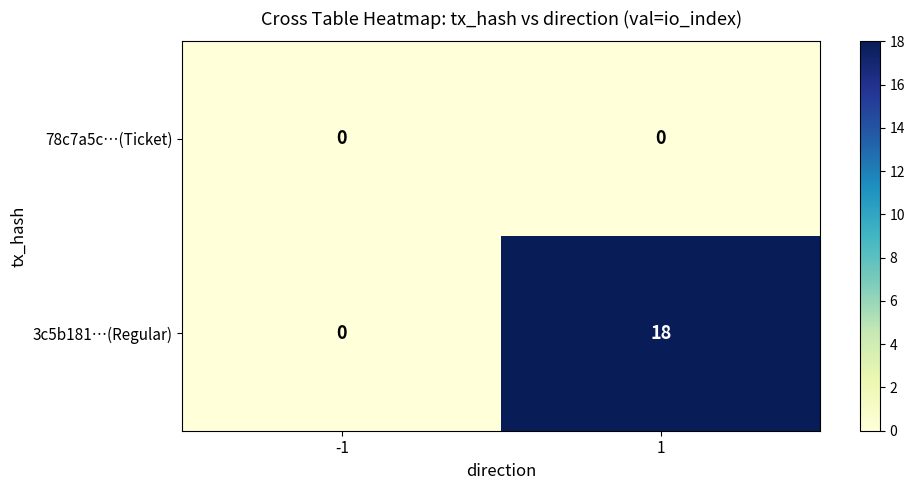

Reading right to left, transcribe all the data shown in this chart.

78c7a5c…(Ticket): 1=0	-1=0
3c5b181…(Regular): 1=18	-1=0